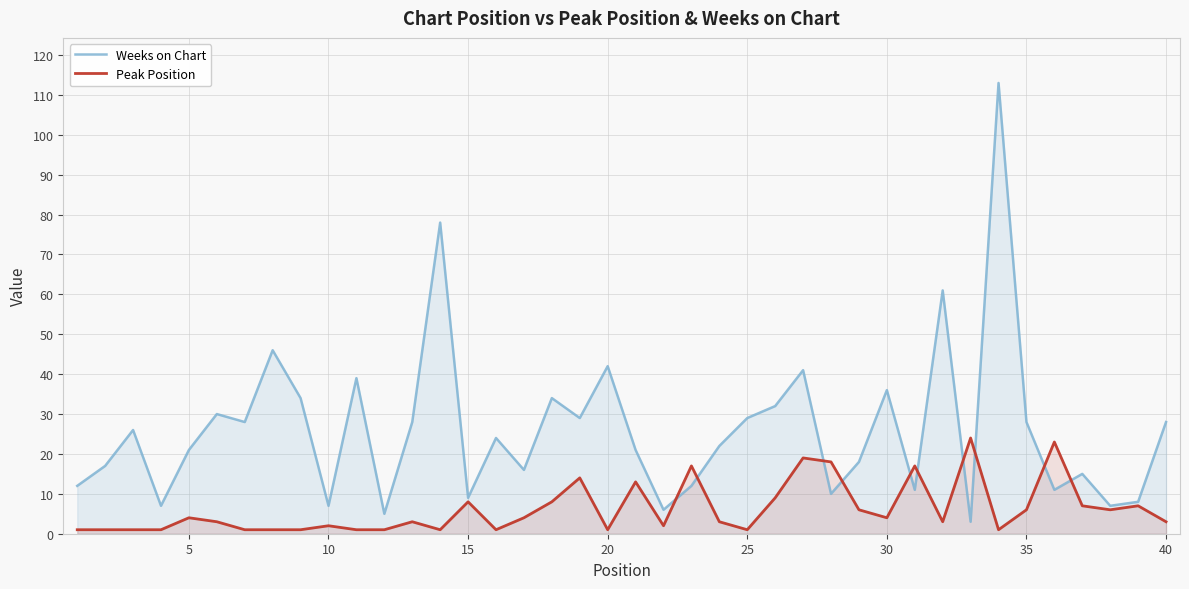

Rank the series by their maximum value, from highest to lowest.

Weeks on Chart, Peak Position